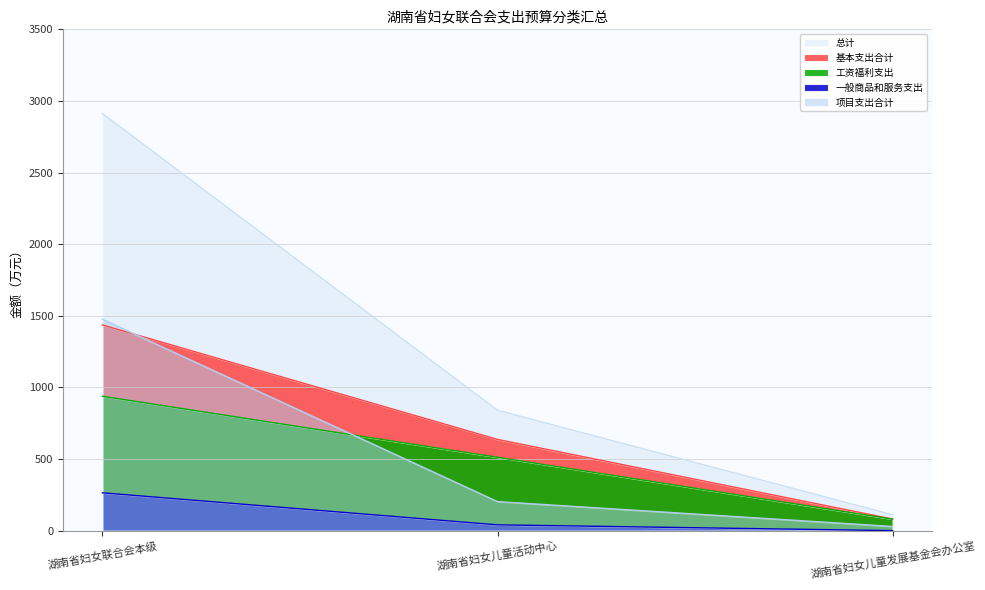

At which label is 基本支出合计 closest to 758?

湖南省妇女儿童活动中心